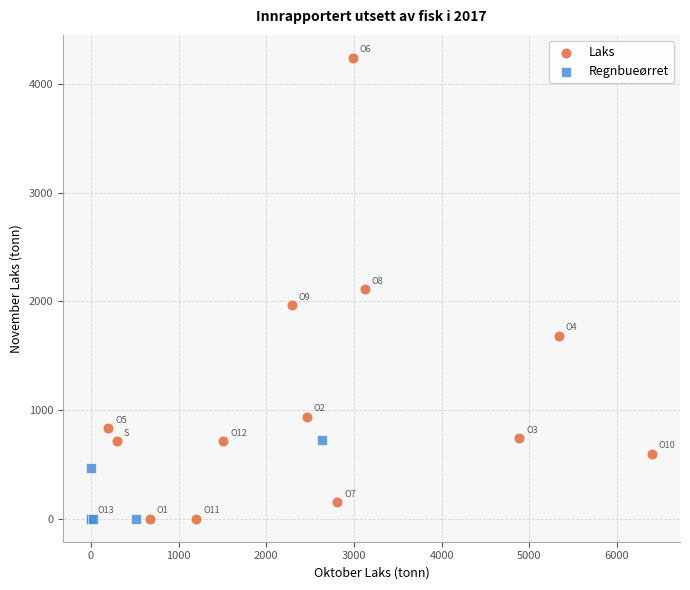

Which series has the widest spread of Y values?

Laks